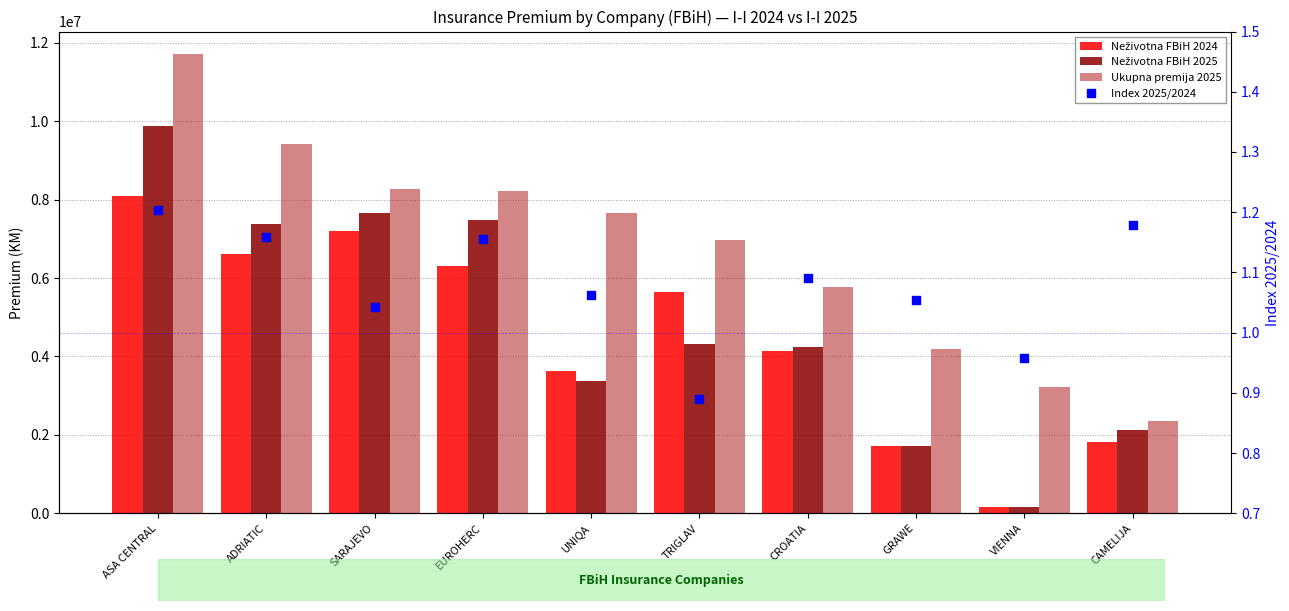

What is the total value across all series at UNIQA?

14673223.1